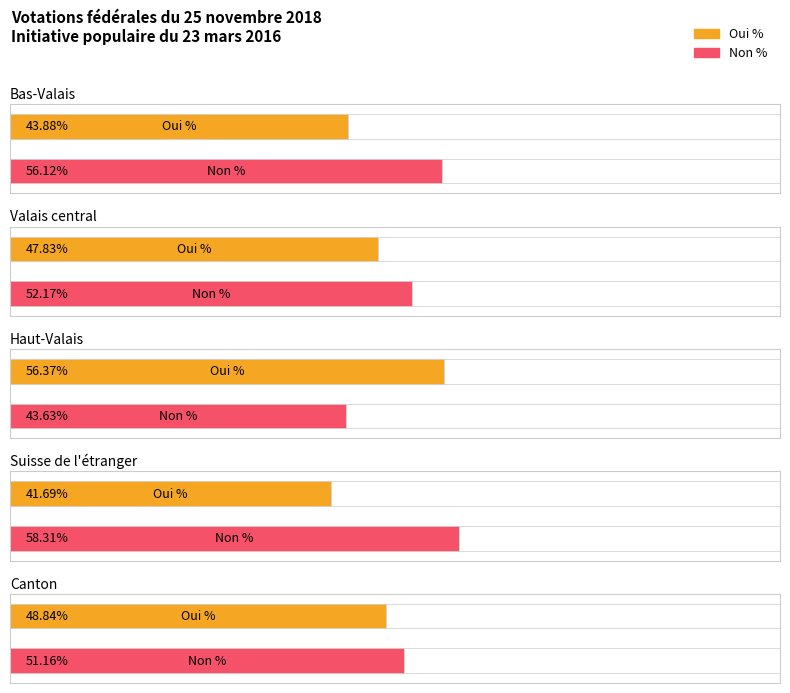

Which has a higher value, Suisse de l'étranger or Canton?

Canton